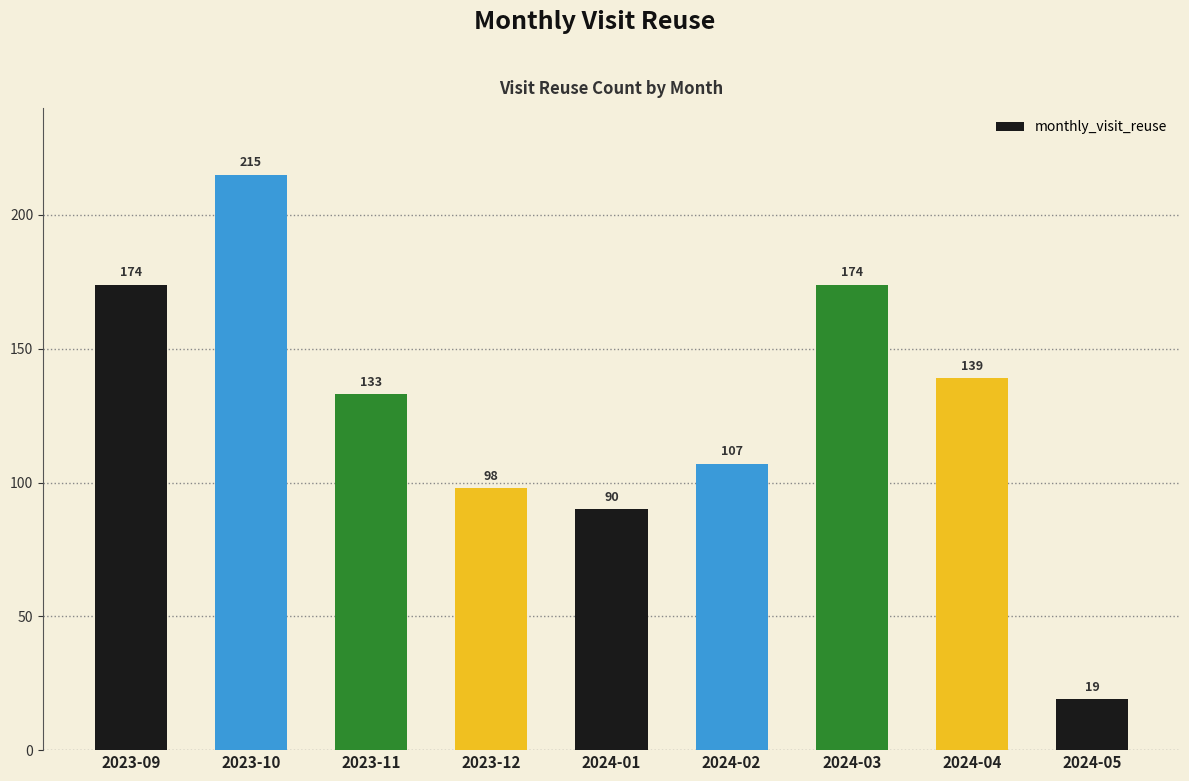

What is the sum of the values at 2024-04 and 2023-10?

354